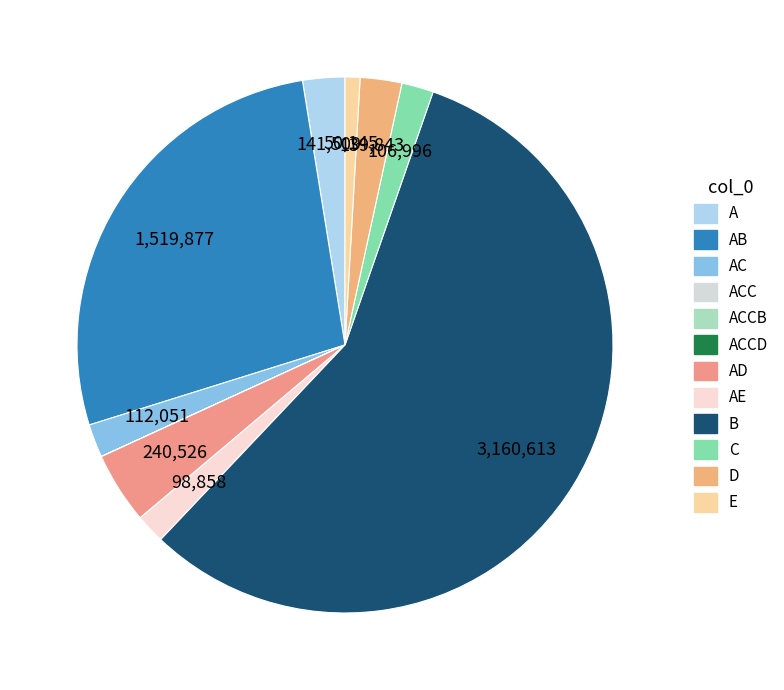

Which slice is the smallest?

ACCD